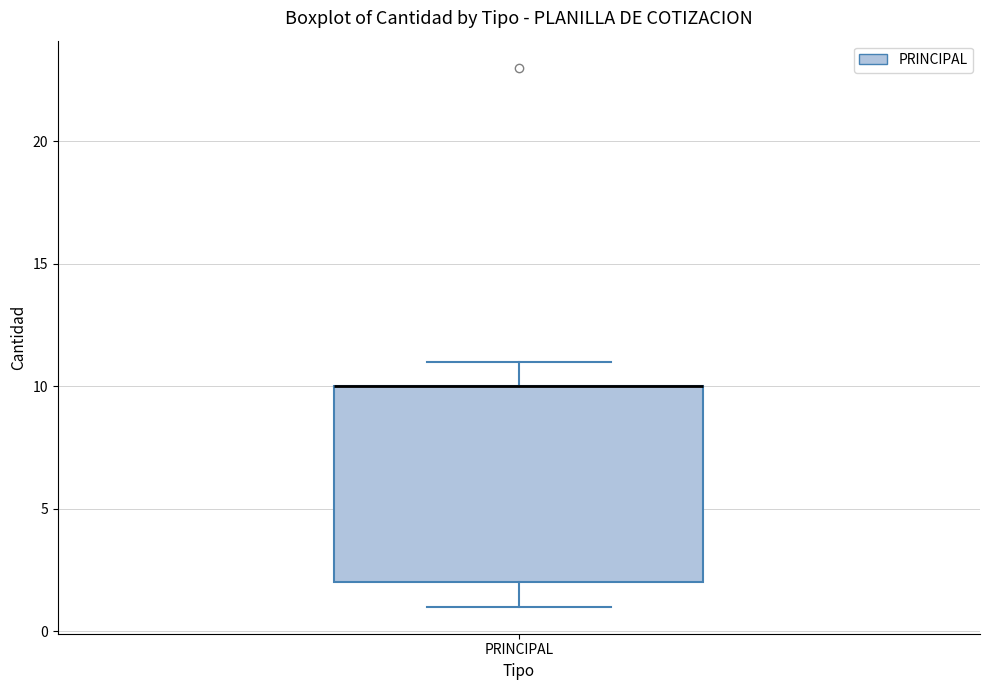

Transcribe this box plot: give where the median line is, the range the box spans, and where the two whiskers end, as read against the y-axis. The values are not printed on the chart, so give them approximately, as read against the axis.

median 10 (drawn on the box's upper edge), box 2 to 10, whiskers 1 to 11